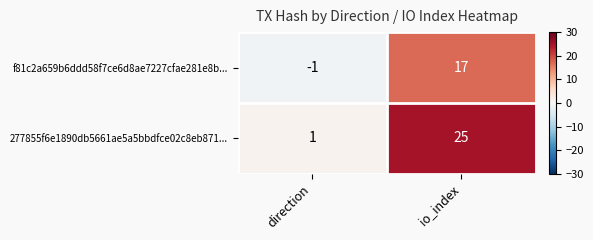

Reading left to right, transcribe all the data shown in this chart.

f81c2a659b6ddd58f7ce6d8ae7227cfae281e8b...: direction=-1	io_index=17
277855f6e1890db5661ae5a5bbdfce02c8eb871...: direction=1	io_index=25